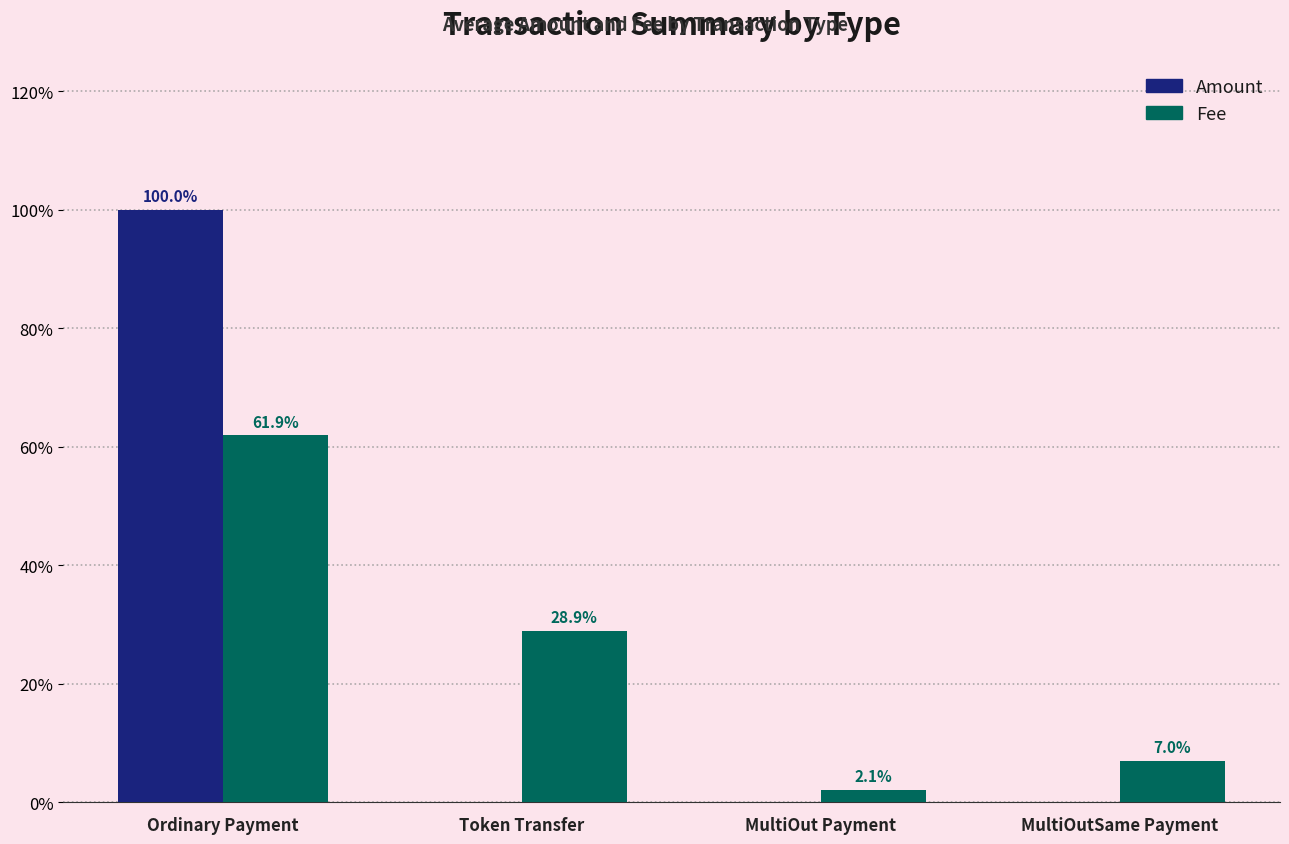

What is the average value of the Fee series?

25.0